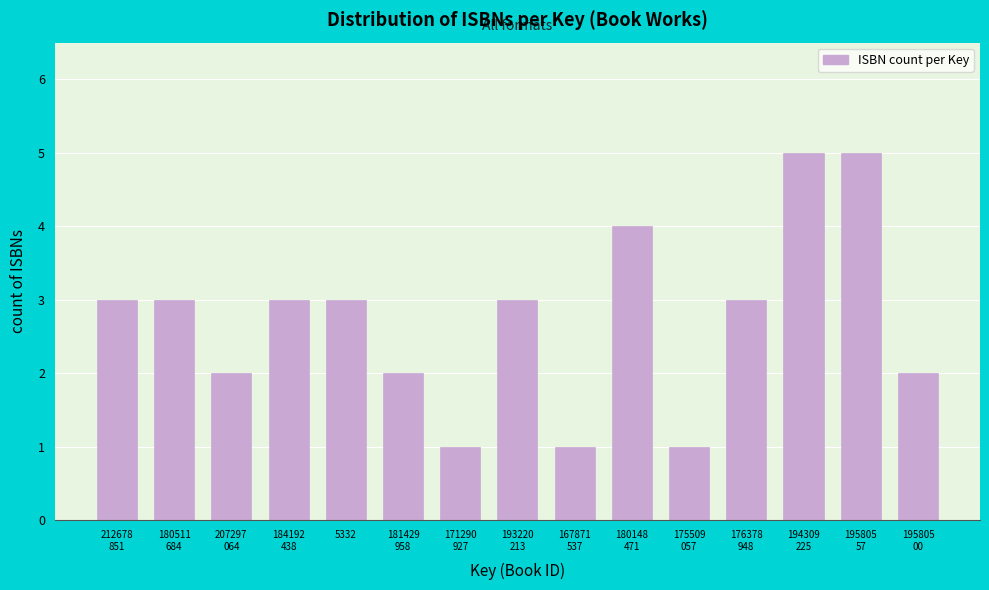

Reading right to left, list all the values displayed in this chart.

2	5	5	3	1	4	1	3	1	2	3	3	2	3	3